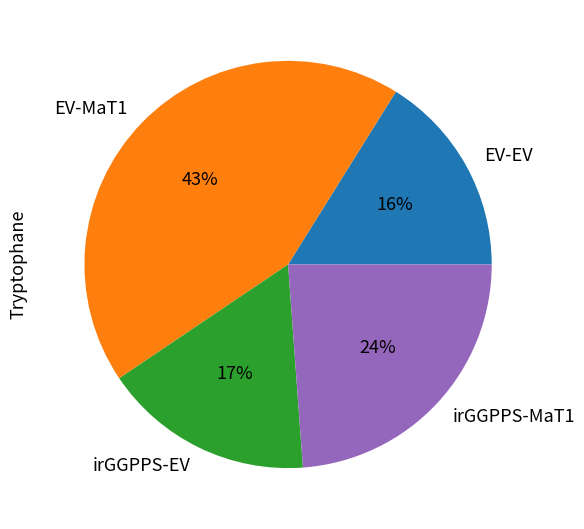

Rank the categories by value from highest to lowest.

EV-MaT1, irGGPPS-MaT1, irGGPPS-EV, EV-EV